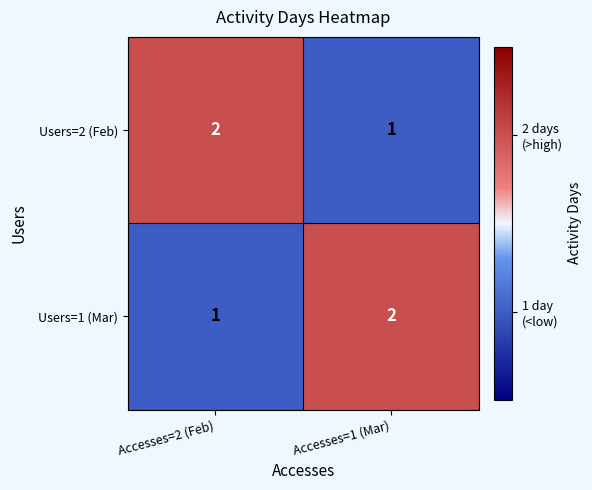

Rank the categories by Users=1 (Mar) value from highest to lowest.

Accesses=1 (Mar), Accesses=2 (Feb)